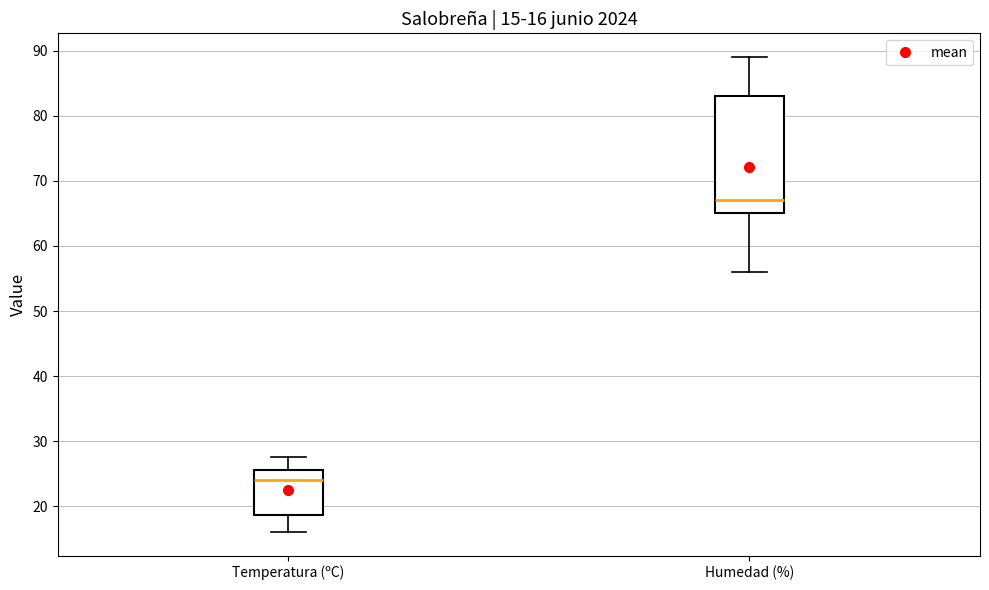

Comparing the boxes themselves (not the whiskers), which one is the tallest?

Humedad (%)